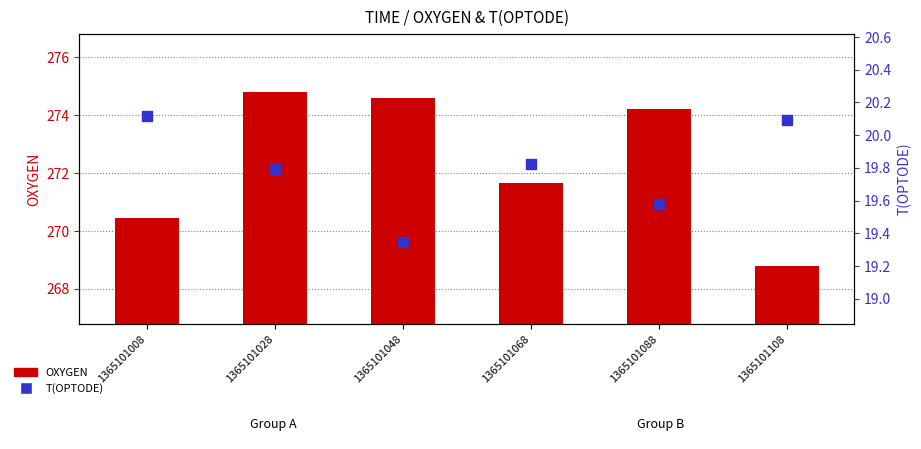

At how many categories does at least one series exceed 130?

6